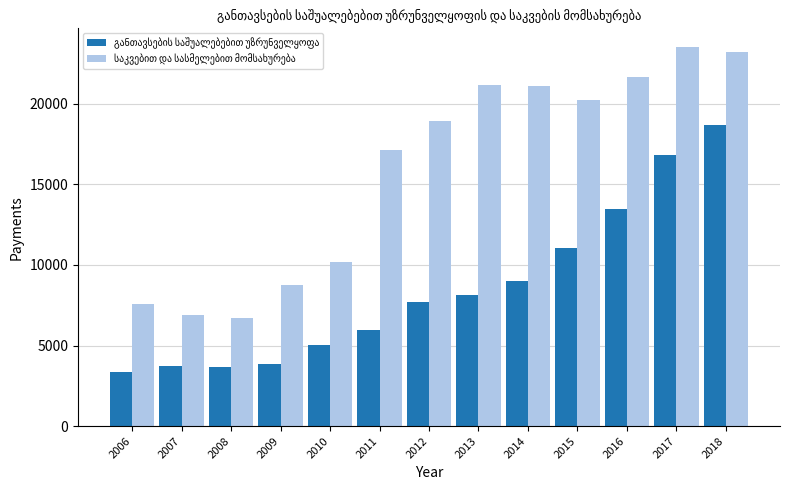

What is the greatest value displayed?

23505